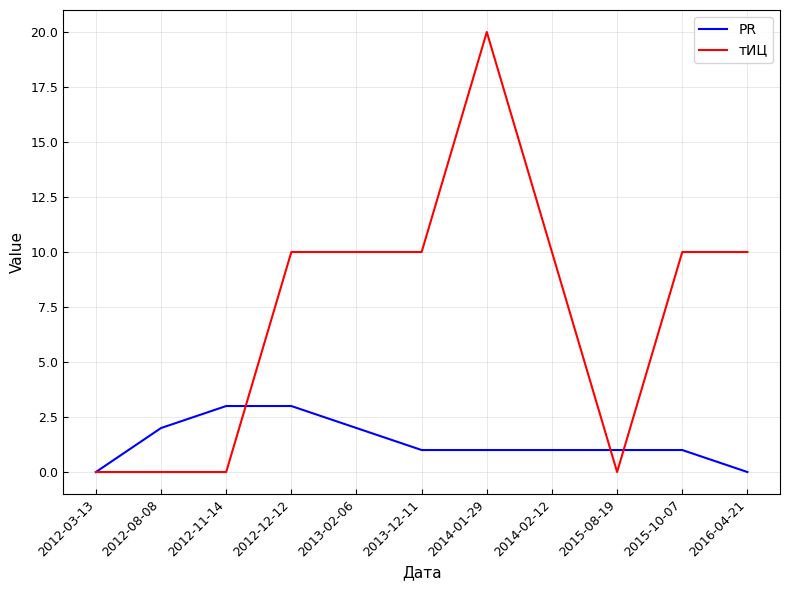

Which series has the largest total across all categories?

тИЦ